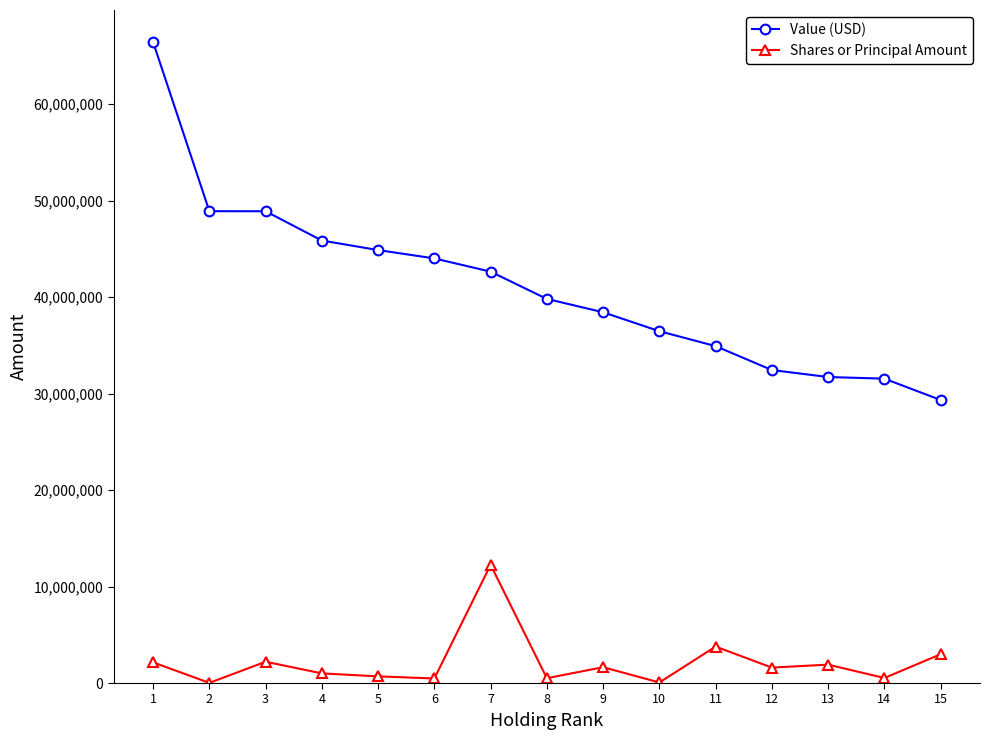

List the series in order of their overall mean, lowest first.

Shares or Principal Amount, Value (USD)